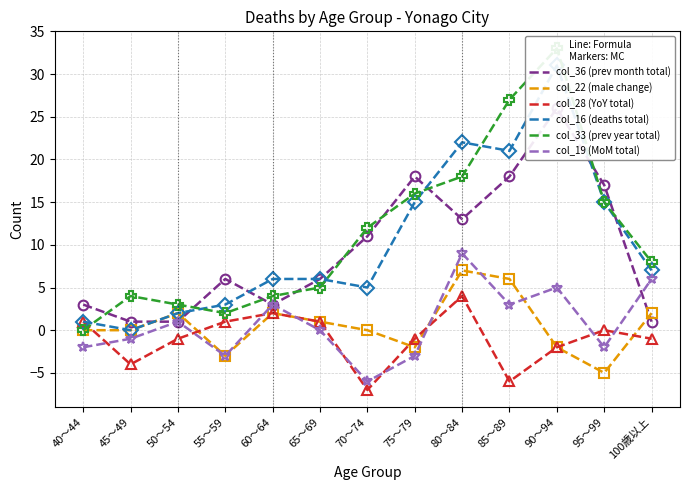

At which label is col_36 (prev month total) closest to 13?

80～84